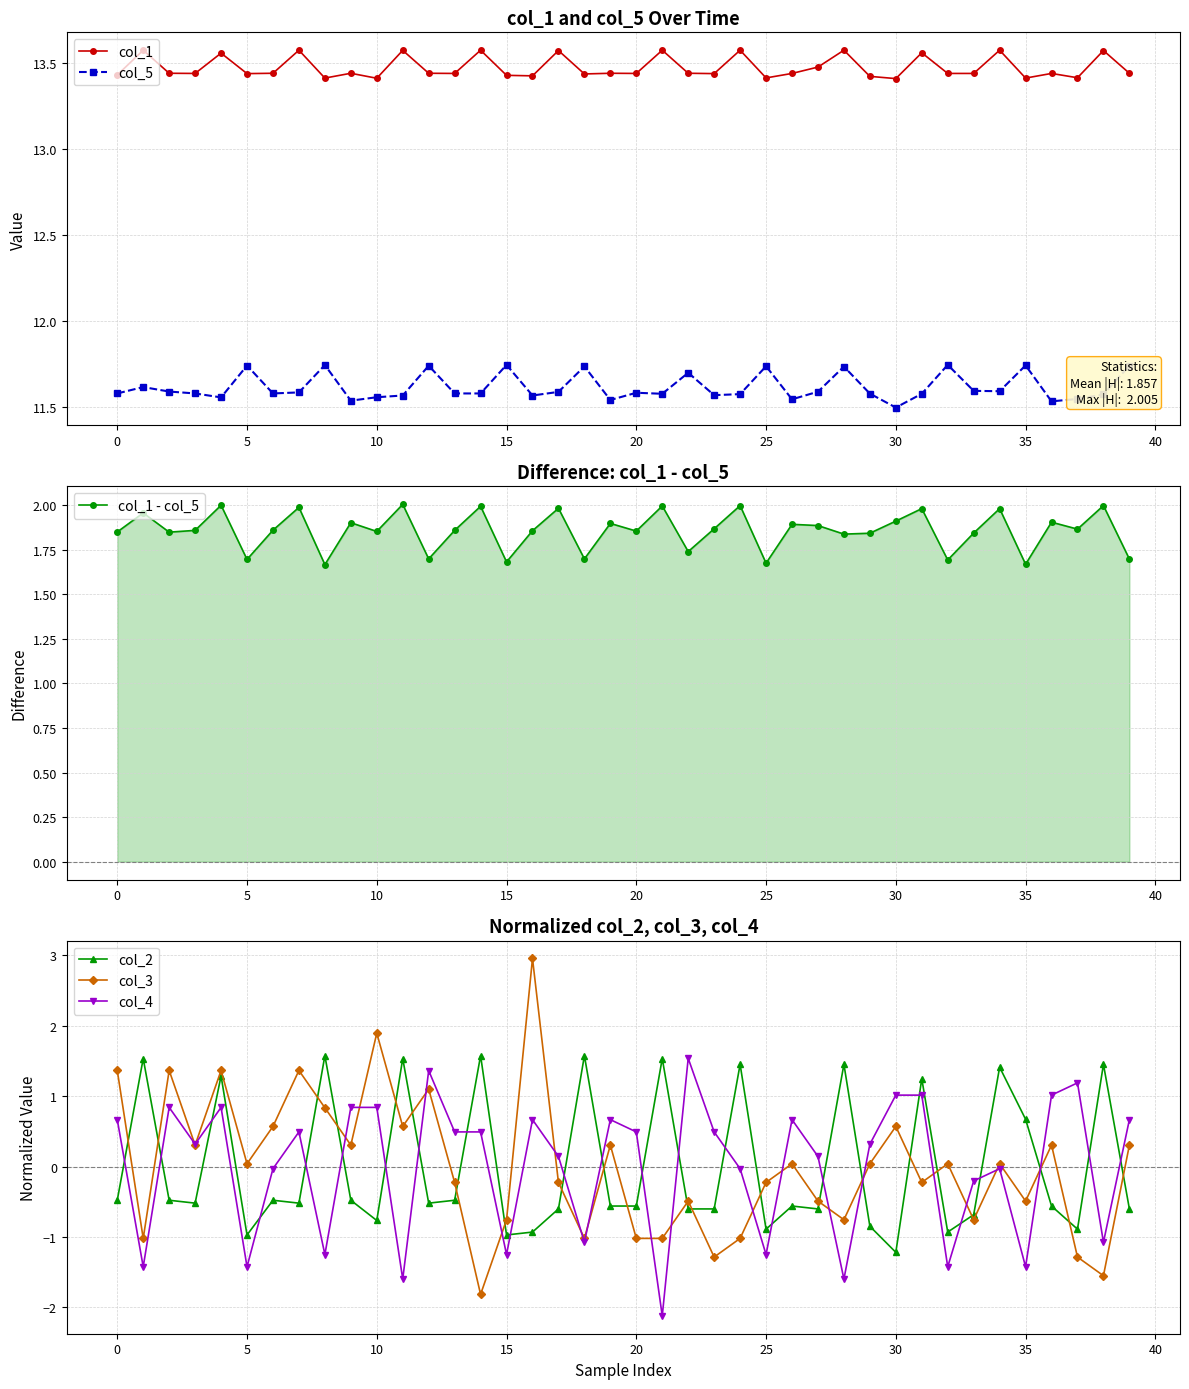

True or false: col_5 has a value of 4.1 at 25.

False